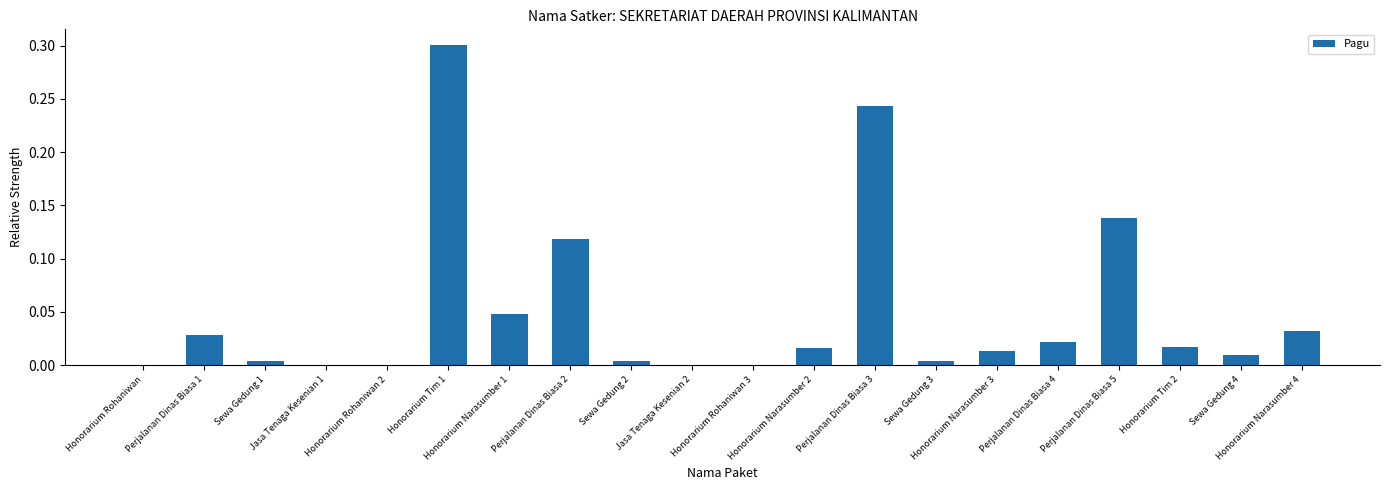

What is the sum of all values?

1.0